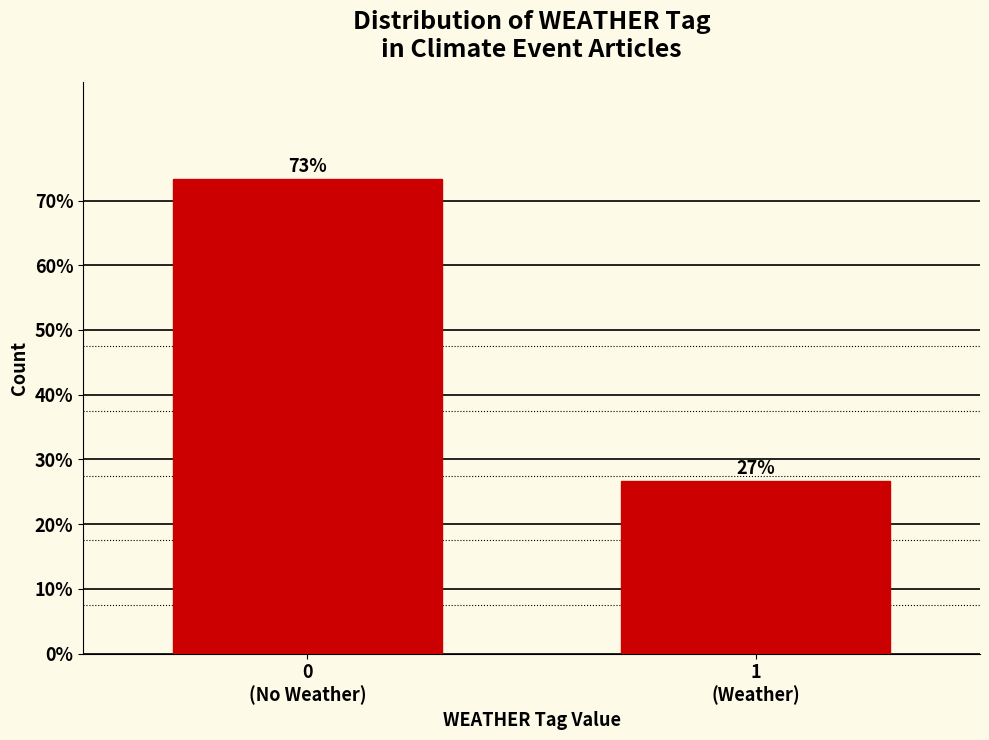

What is the minimum value shown in the chart?

26.7